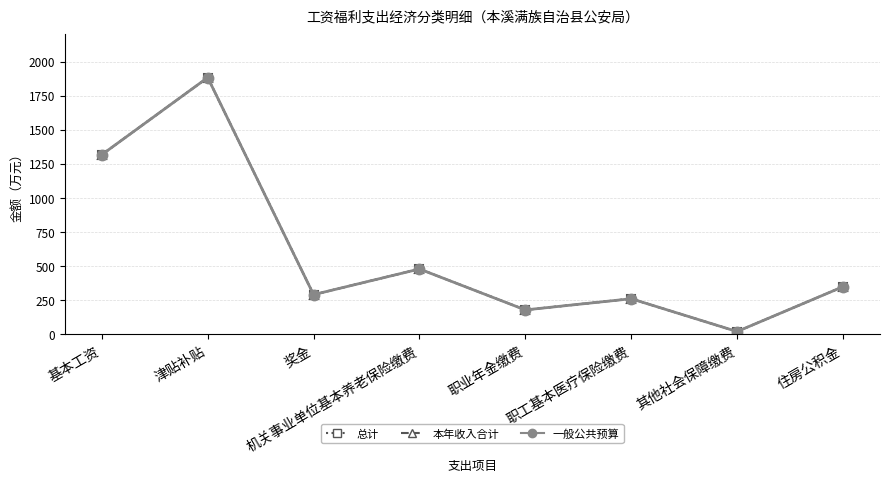

Is it true that 一般公共预算 equals 350.0 at 住房公积金?

True